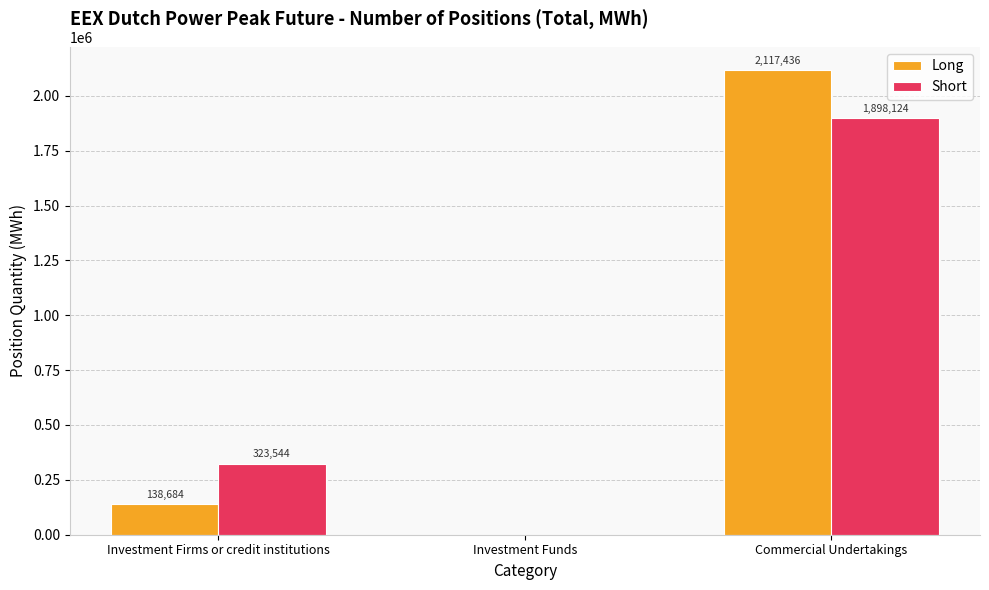

Which category has the highest value across all series?

Commercial Undertakings